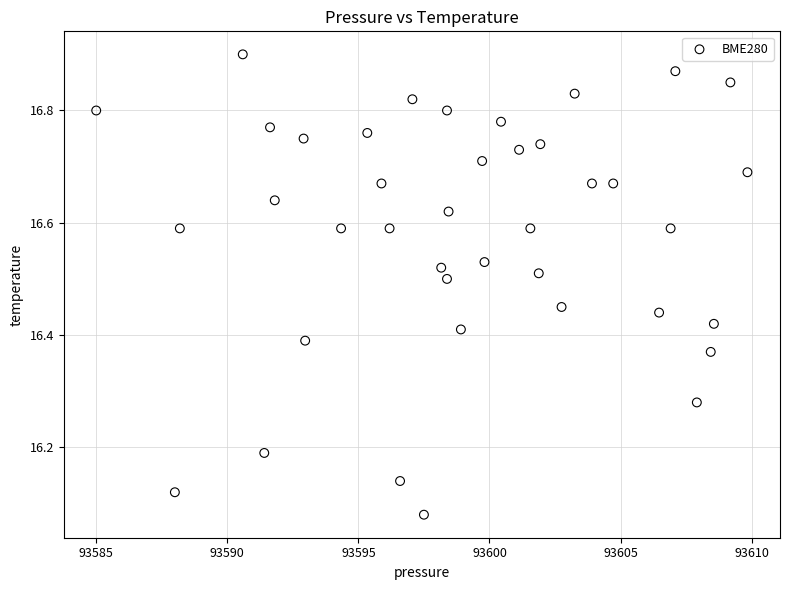

What is the range of Y values (max minus min)?

0.8